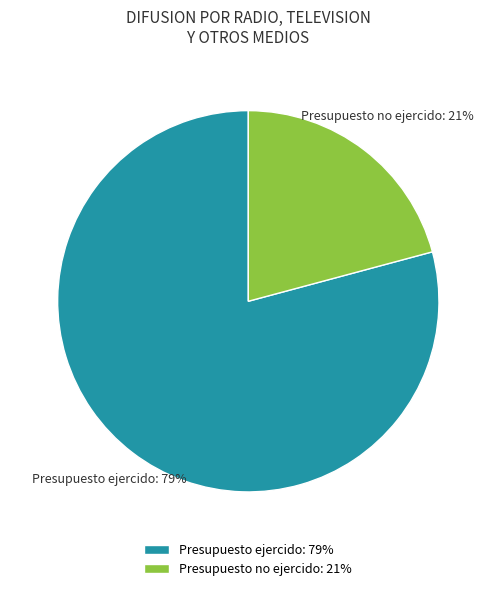

How many slices are in this pie chart?

2